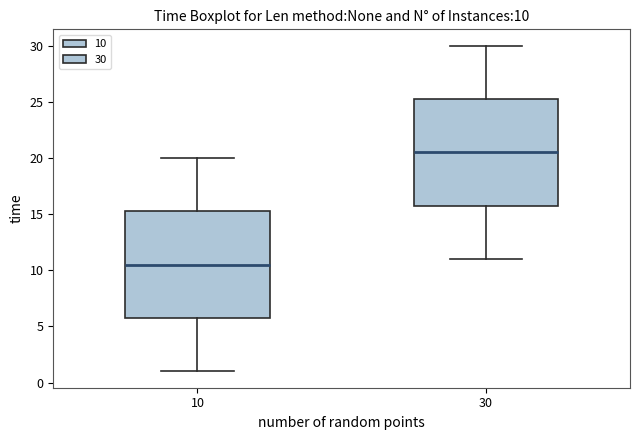

Which box's median line is the highest?

30